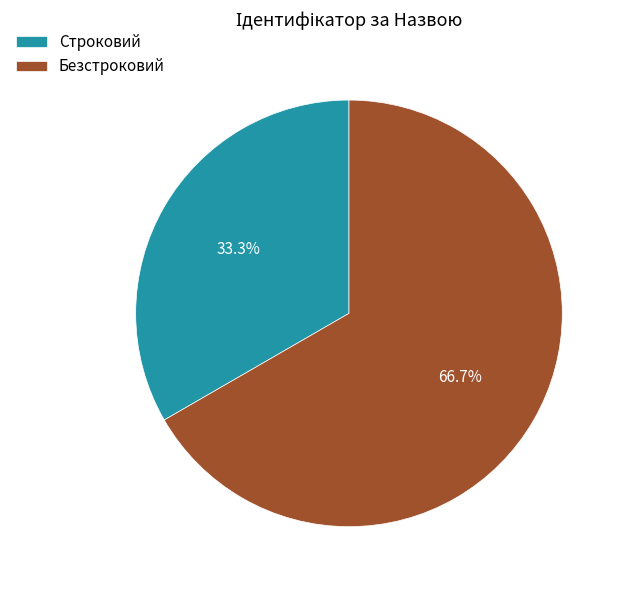

Does any single category account for the majority?

Yes